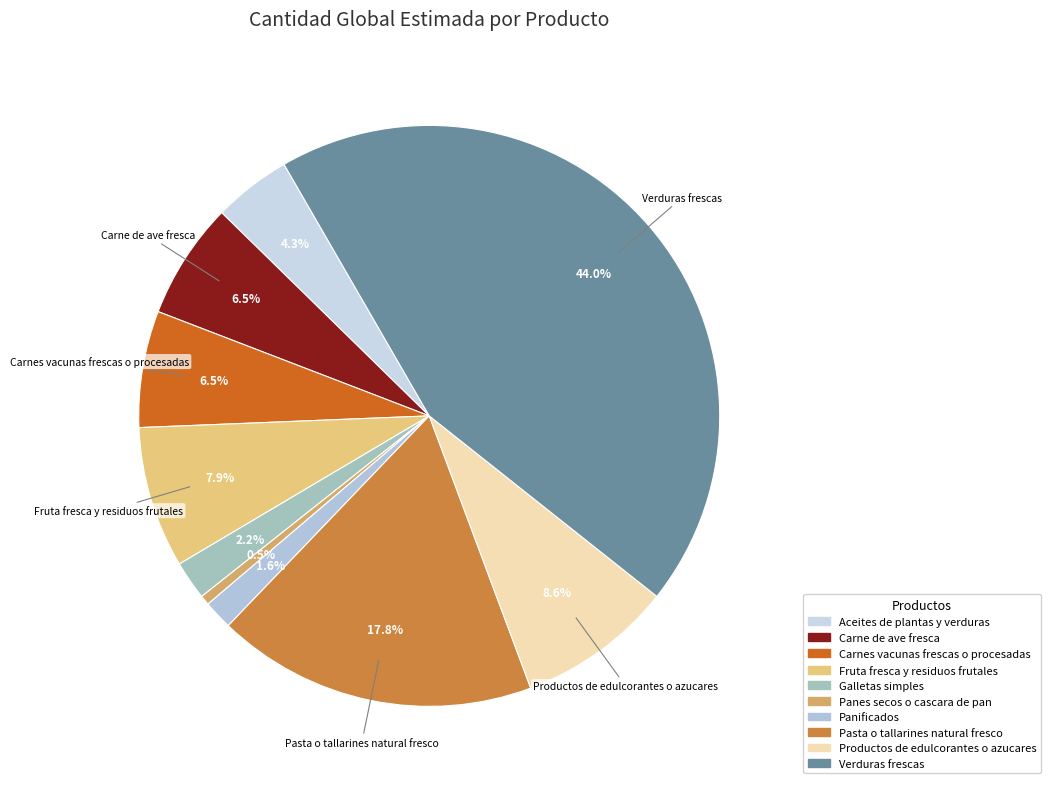

To the nearest percent, what is the combined percentage of Galletas simples and Panes secos o cascara de pan?

3%